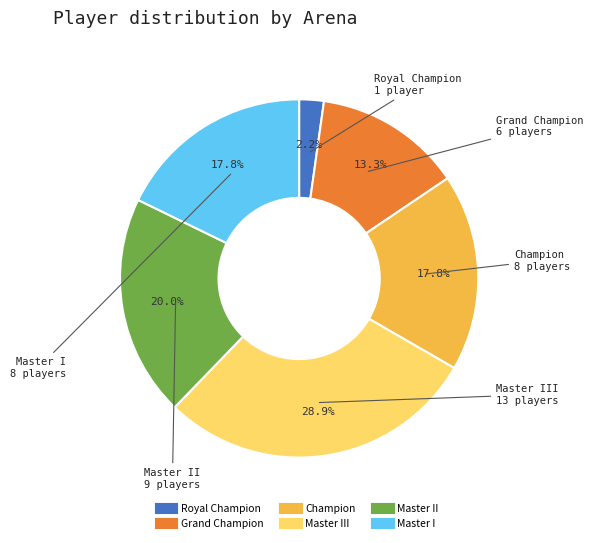

Is there a majority slice in this chart?

No